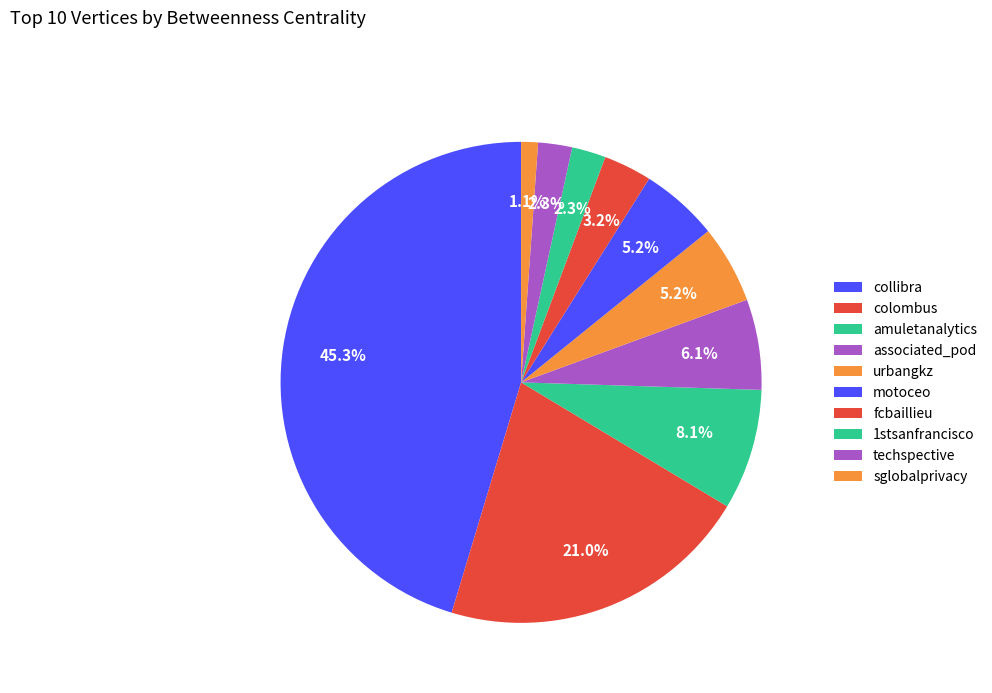

How many segments does this pie chart have?

10